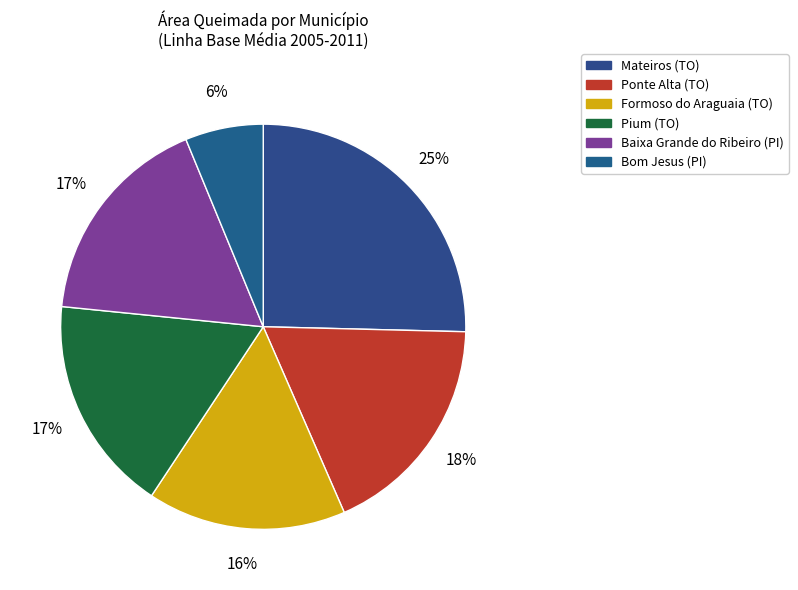

Is it true that Formoso do Araguaia (TO) is 16% of the pie?

True